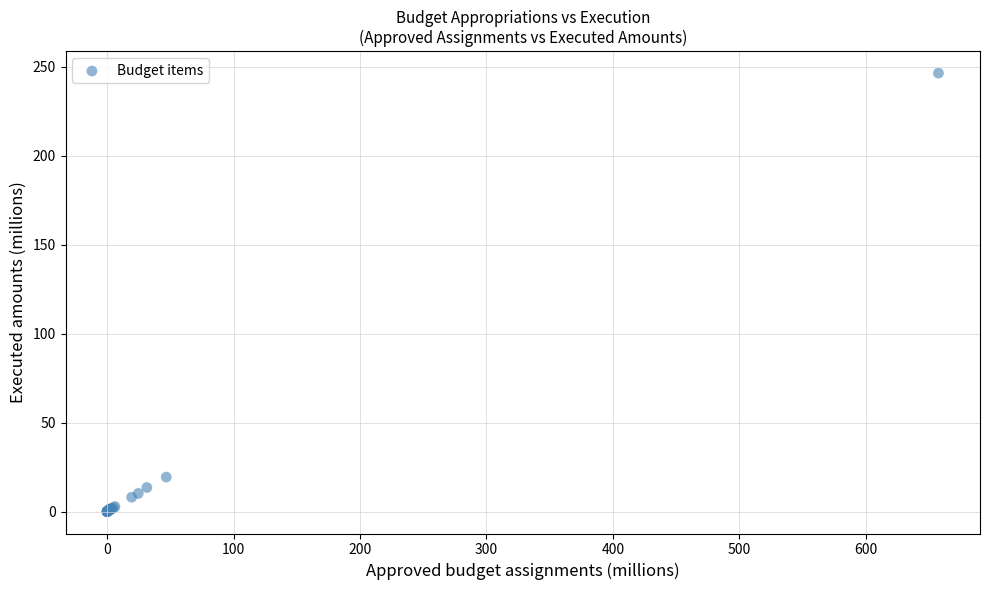

What Y value in the scatter plot is closest to 123?

19.4